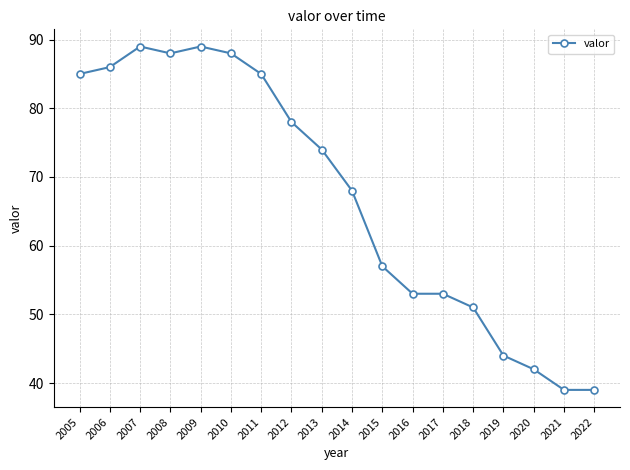

Reading left to right, transcribe all the data shown in this chart.

85	86	89	88	89	88	85	78	74	68	57	53	53	51	44	42	39	39